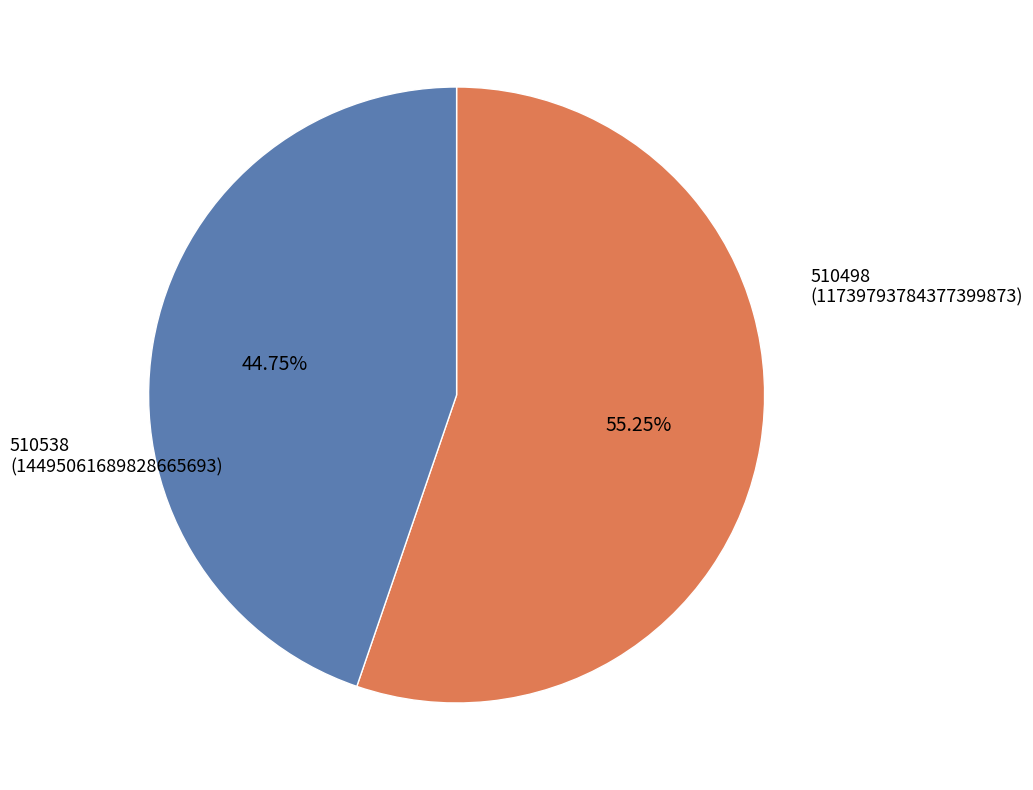

Is there any slice that represents more than half of the pie?

Yes